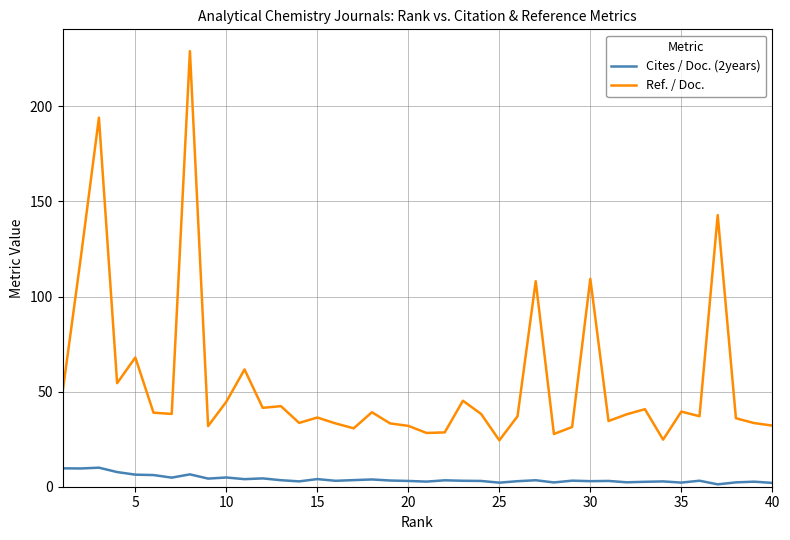

Which series has the largest total across all categories?

Ref. / Doc.